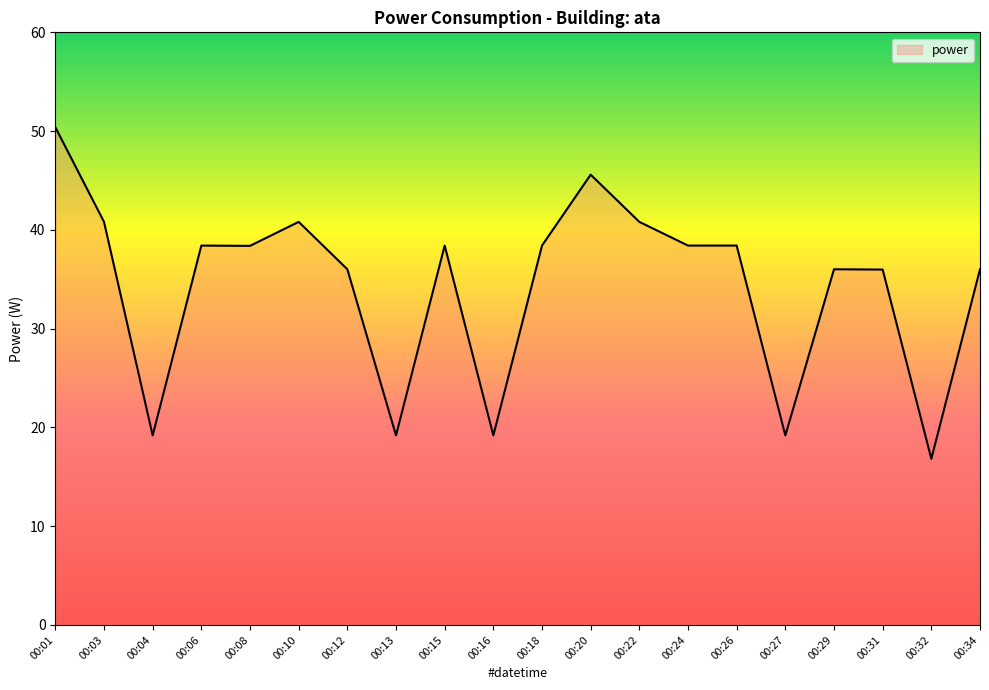

True or false: the data shows 40.8 at 00:03.

True